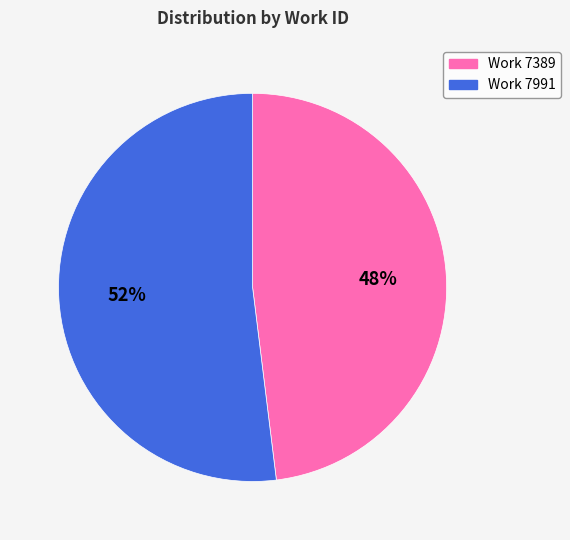

To the nearest percent, what is the difference between the Work 7991 and Work 7389 slice percentages?

4%